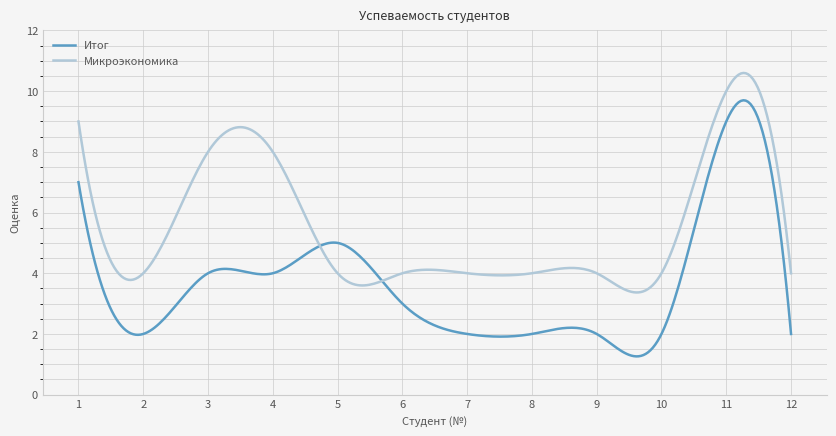

What is the smallest value displayed?

1.3